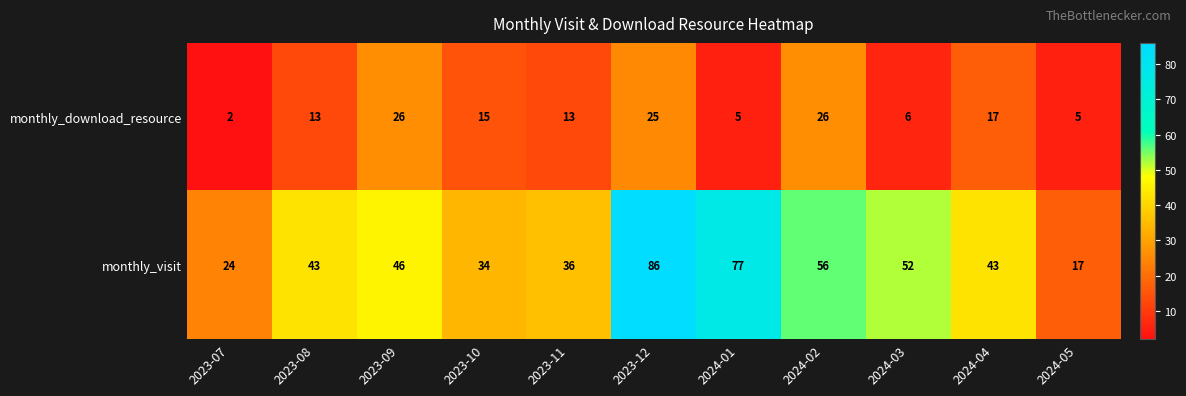

List the series in order of their peak value, lowest first.

monthly_download_resource, monthly_visit